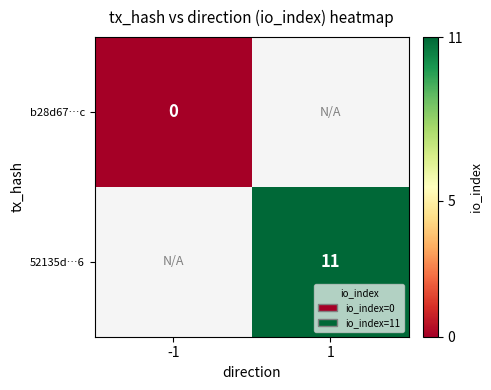

The value of 52135d…6 at 1 is 11. True or false?

True